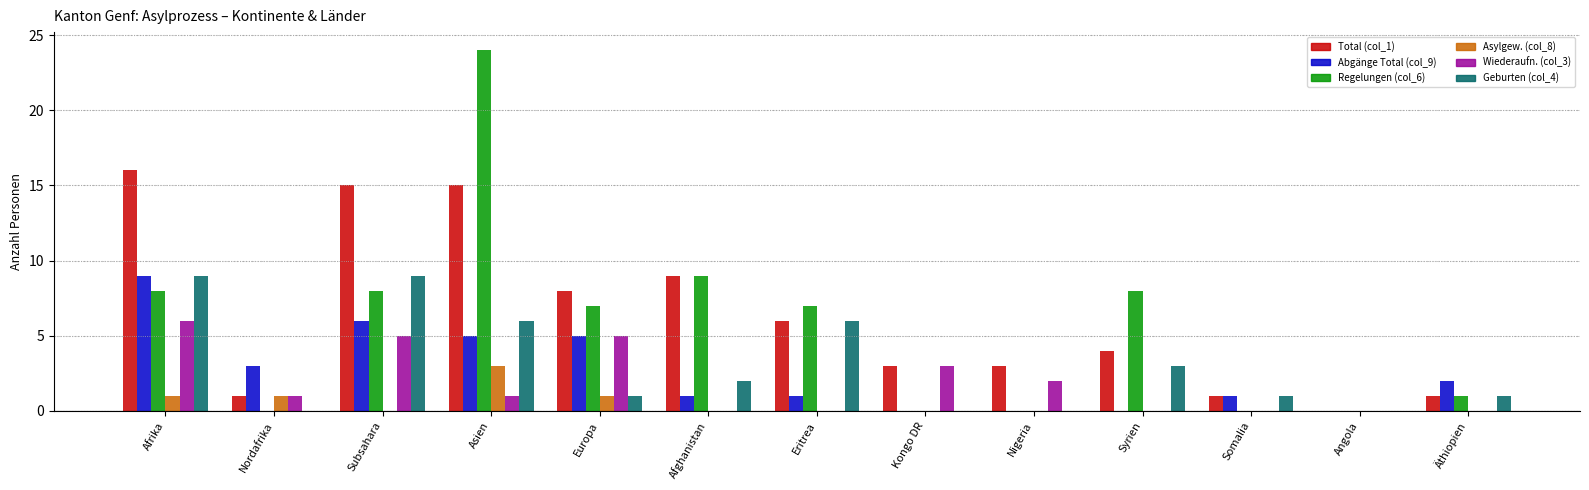

What is the spread (max minus min) of values at Syrien?

8